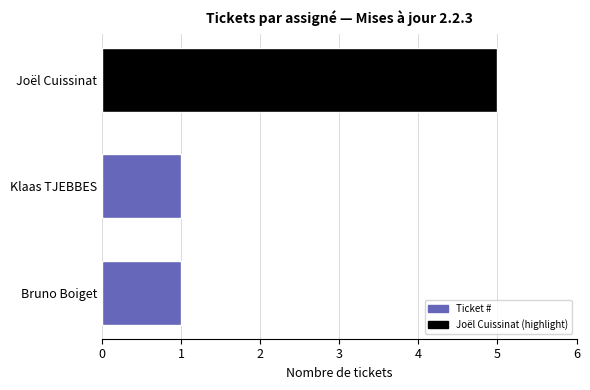

Which category has the highest value across all series?

Joël Cuissinat